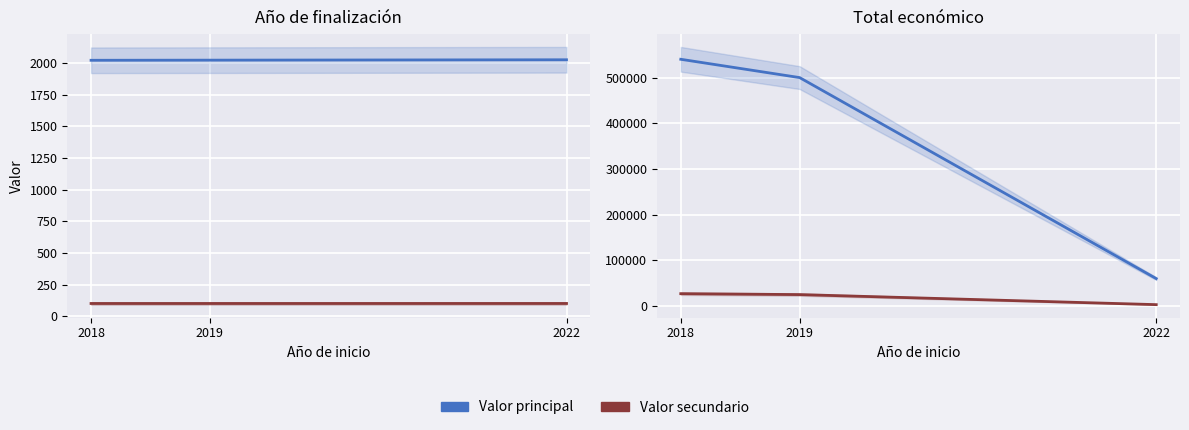

At which label does Año de finalización reach its peak?

2022